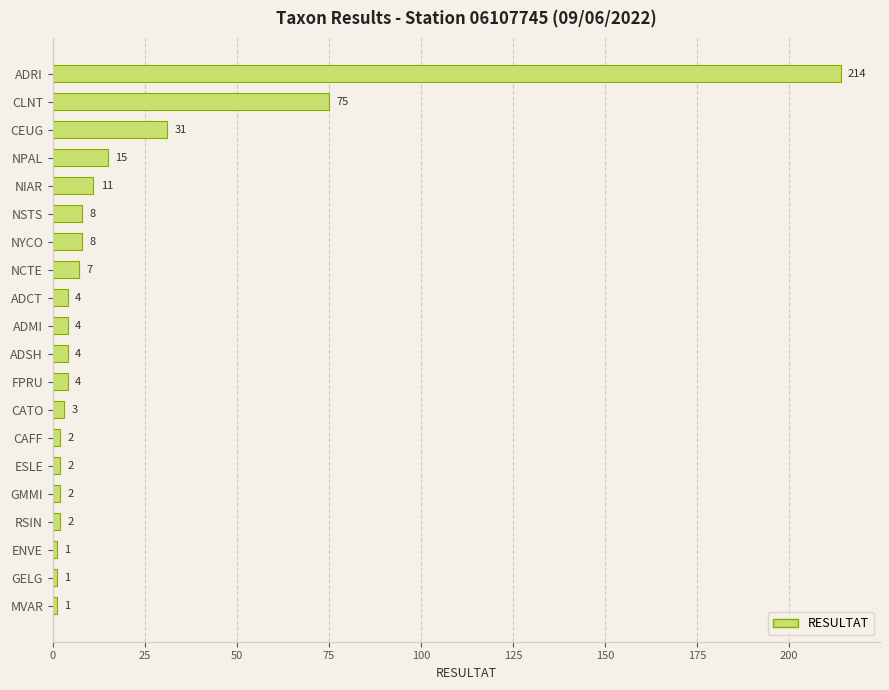

Reading bottom to top, what are all the values shown in this chart?

MVAR=1	GELG=1	ENVE=1	RSIN=2	GMMI=2	ESLE=2	CAFF=2	CATO=3	FPRU=4	ADSH=4	ADMI=4	ADCT=4	NCTE=7	NYCO=8	NSTS=8	NIAR=11	NPAL=15	CEUG=31	CLNT=75	ADRI=214